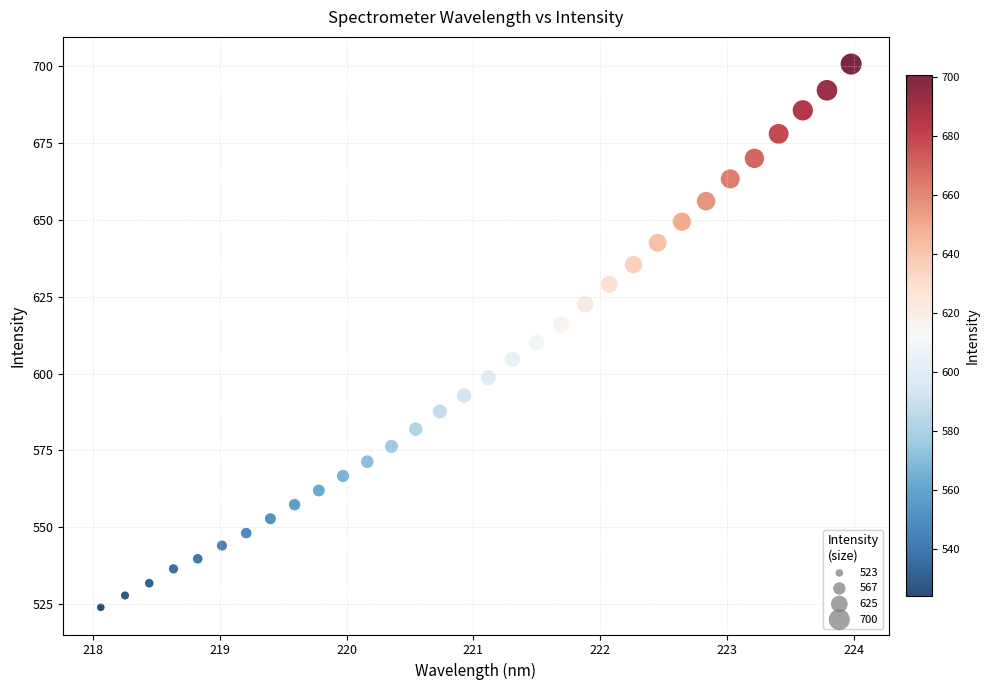

What is the range of X values (max minus min)?

5.9